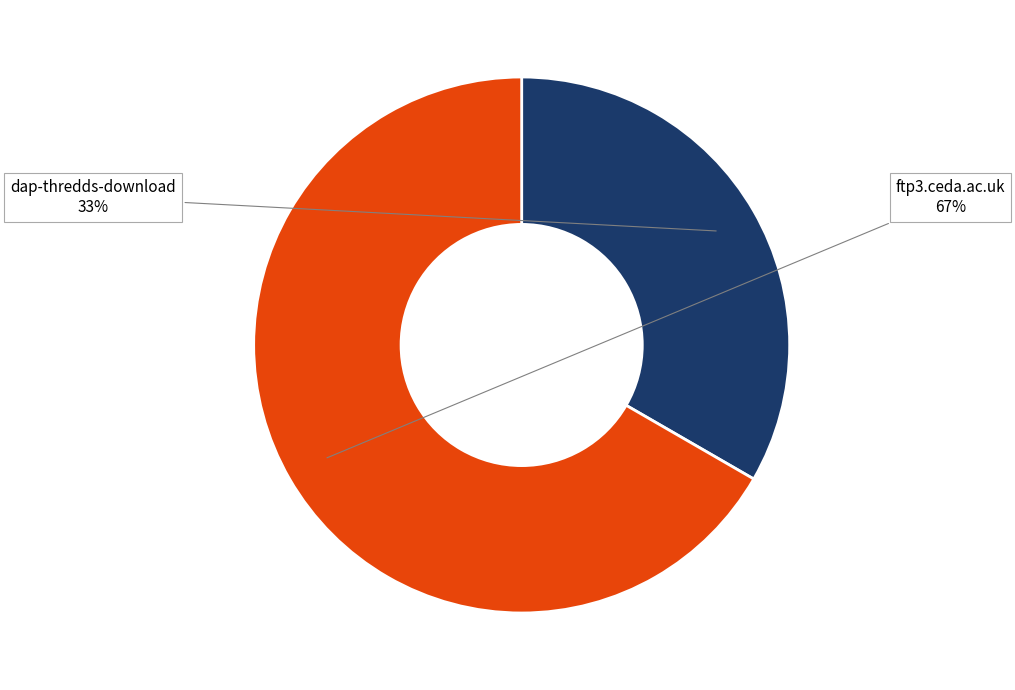

Rank the categories by value from highest to lowest.

ftp3.ceda.ac.uk, dap-thredds-download